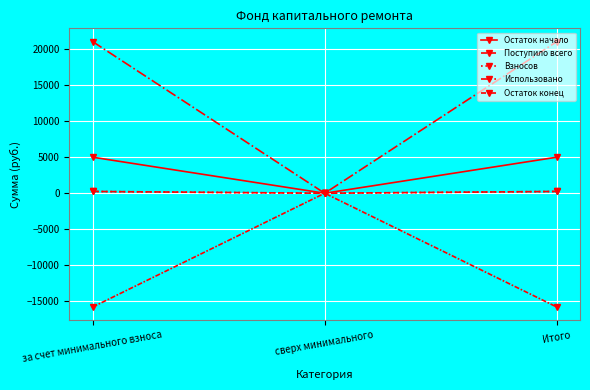

What is the lowest value of the Остаток конец series?

-15797.0